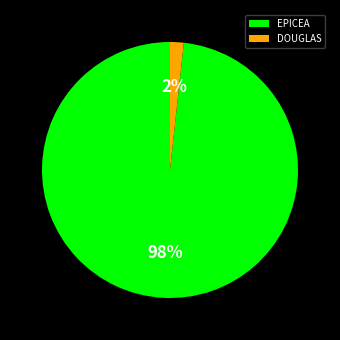

What is the largest slice in the pie chart?

EPICEA